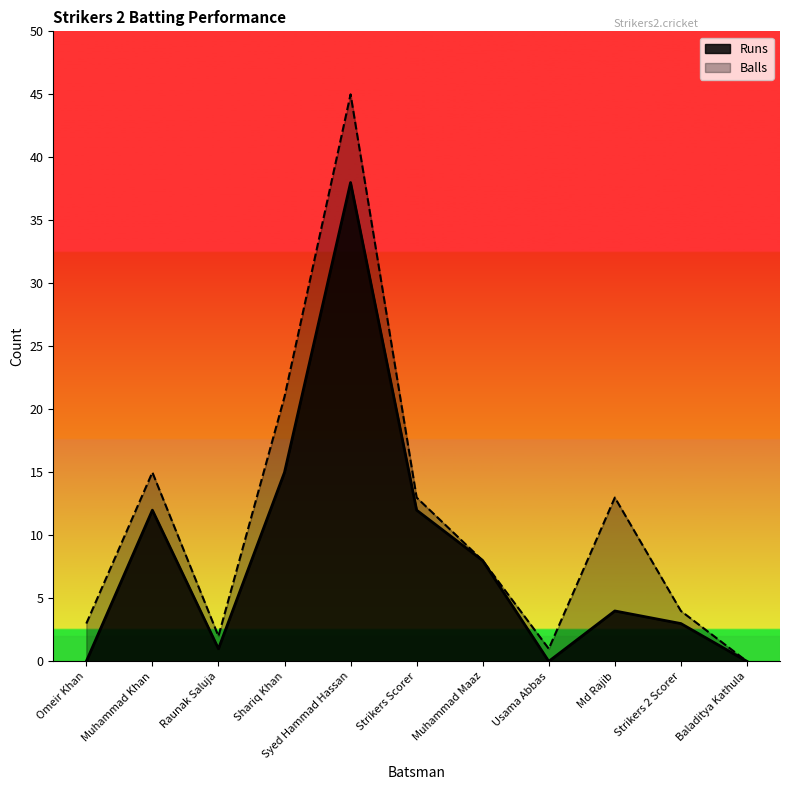

How many data points in Runs are above 4?

5